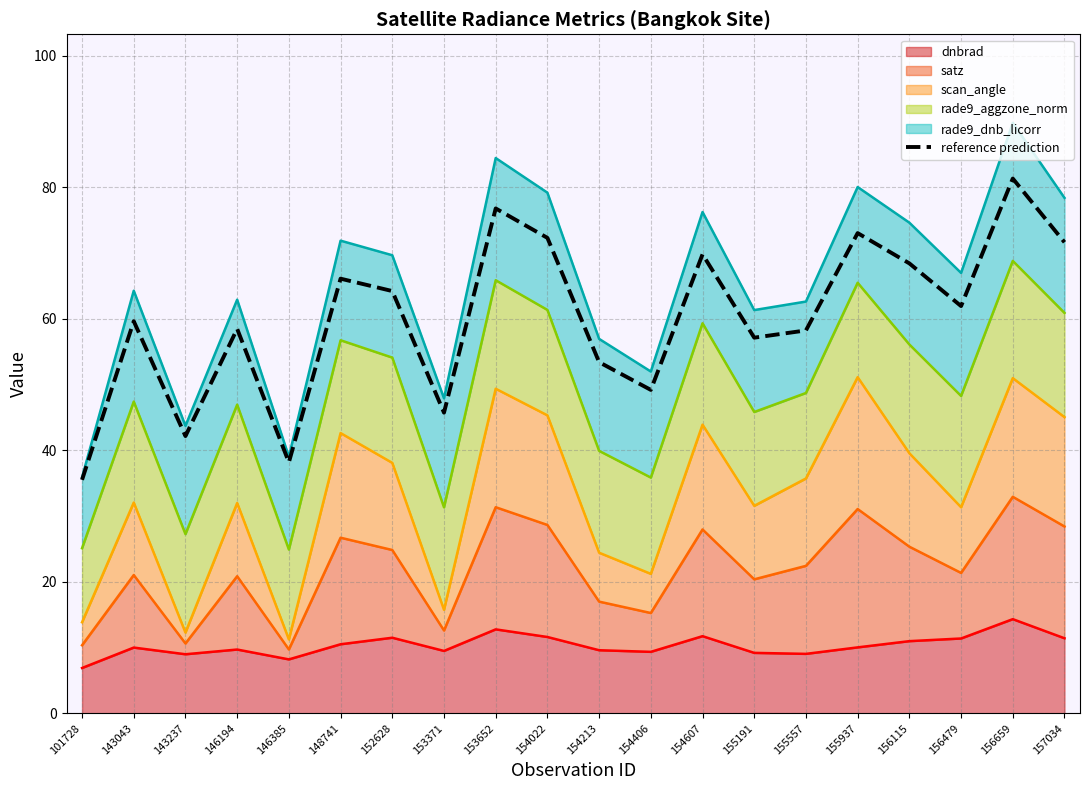

True or false: there are more than 1 points higher than both neighbors.

True